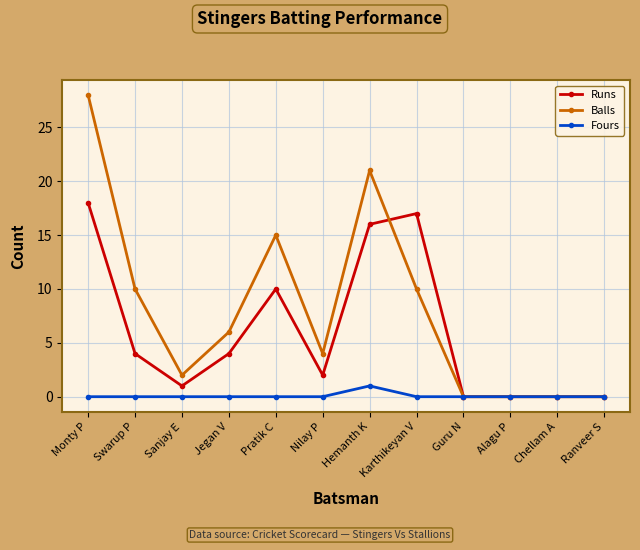

True or false: Balls has a value of 21 at Hemanth K.

True